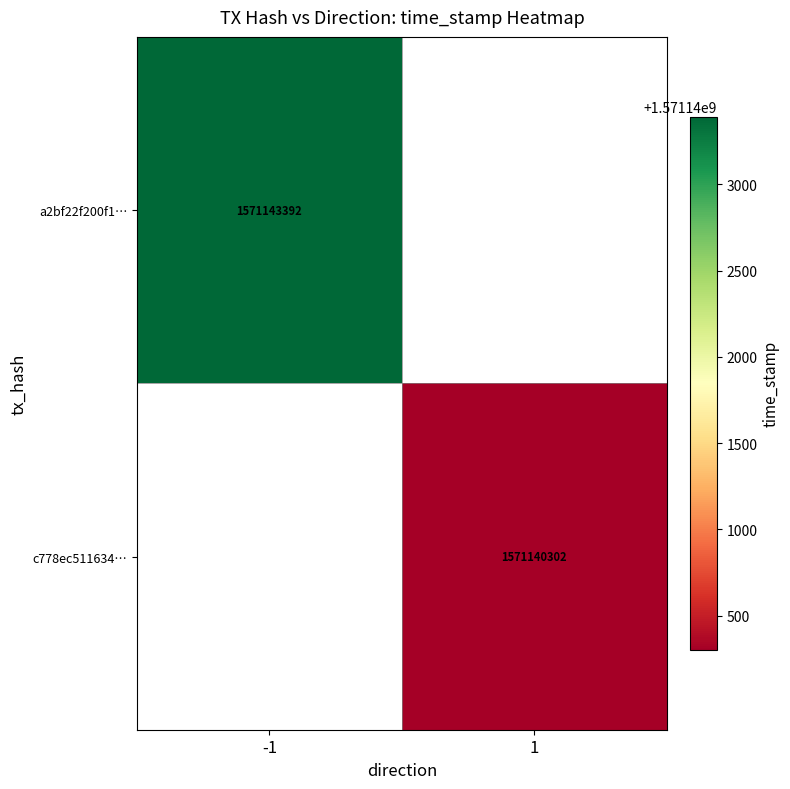

True or false: c778ec511634… has a value of 2496753302 at 1.

False